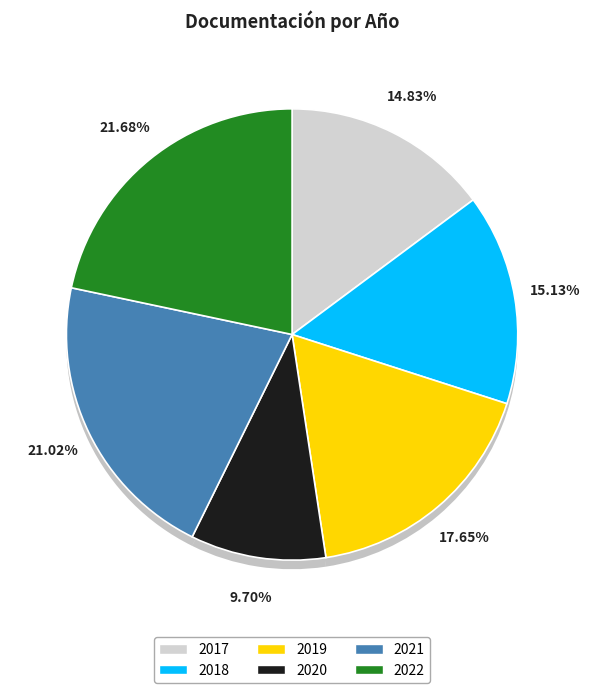

To the nearest percent, what portion does 2020 represent?

10%